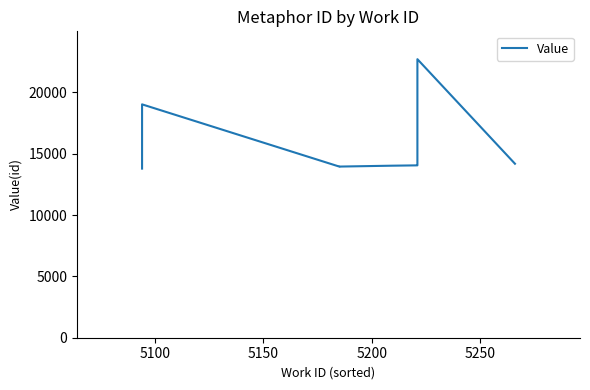

Is this an area chart (filled region under the line)?

No